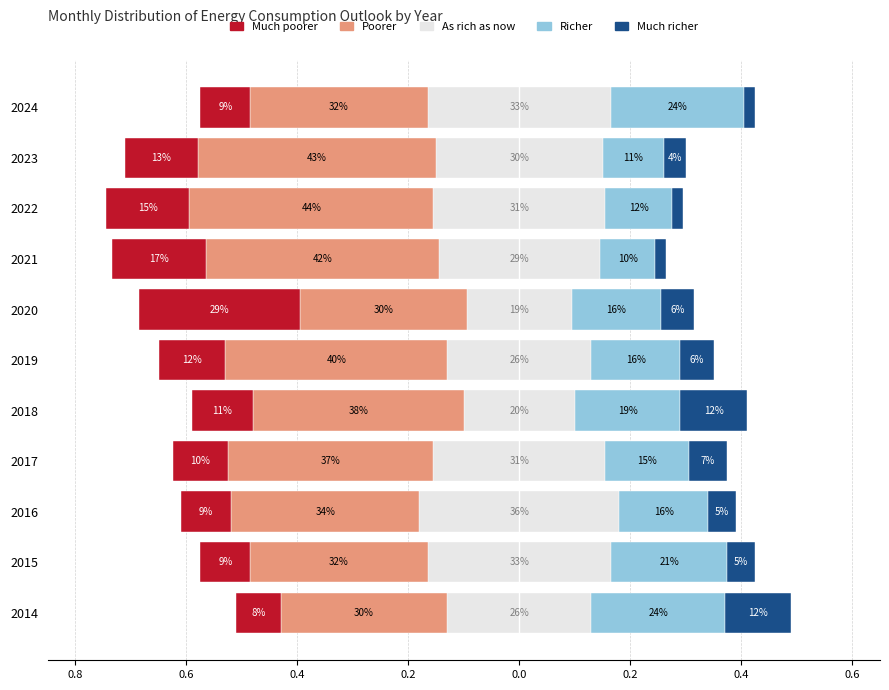

What is the difference between the Poorer values at 2015 and 2018?

0.1